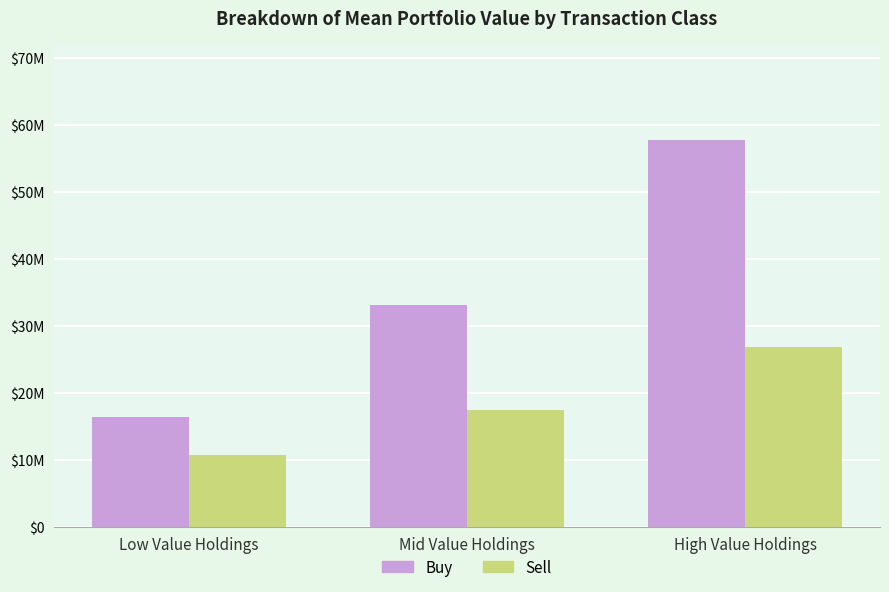

Does the chart contain stacked bars?

No